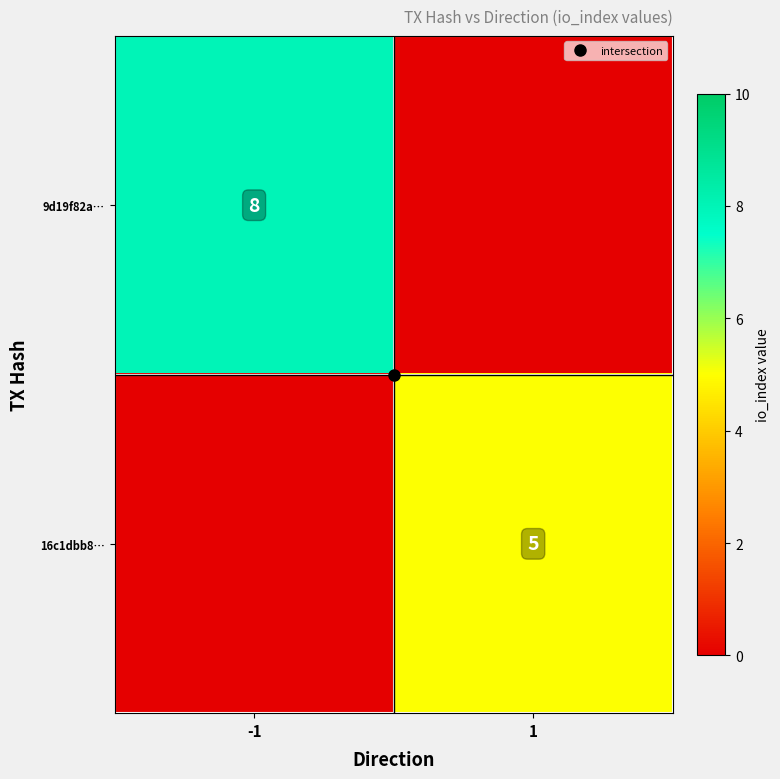

Which series has the largest range (max minus min)?

9d19f82a…